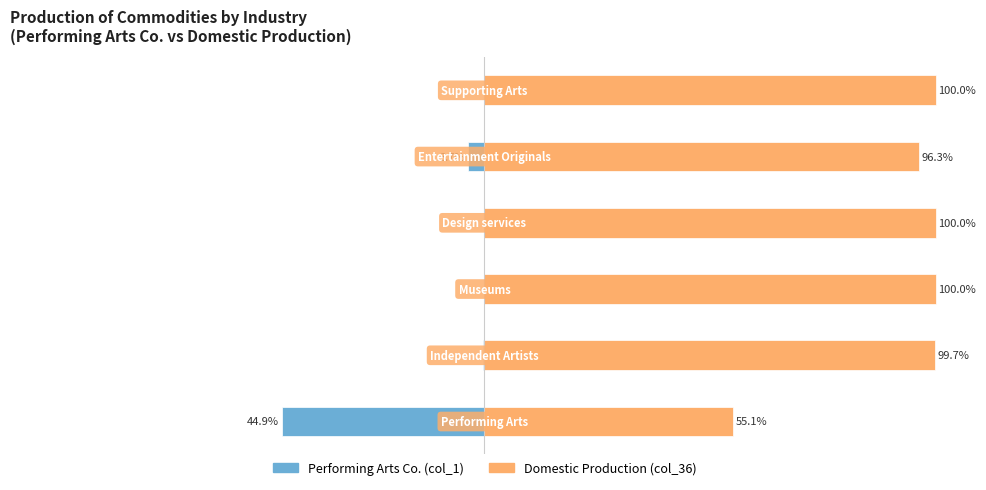

Which series changed the most between 2 and 3?

Domestic Production (col_36)